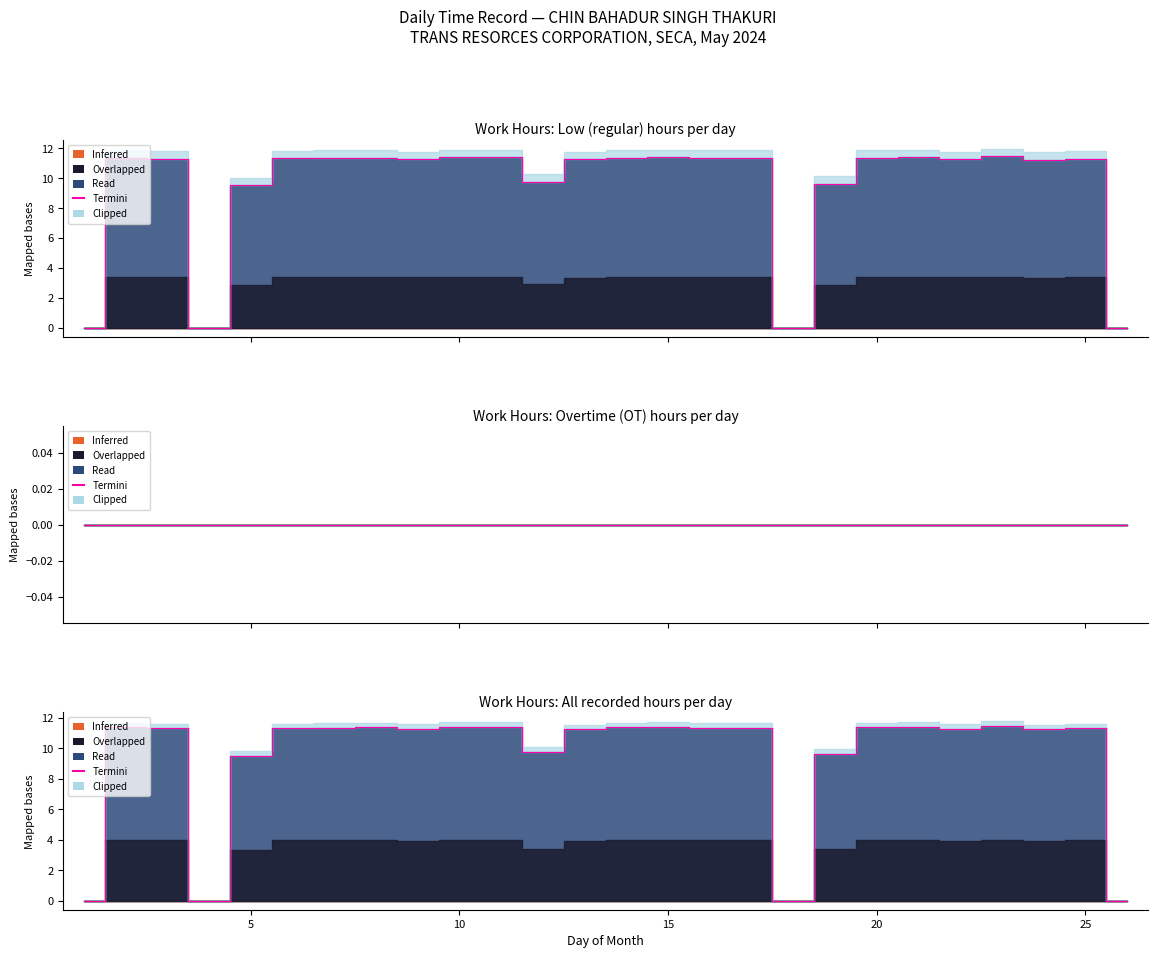

Count the number of categories in the chart.

26